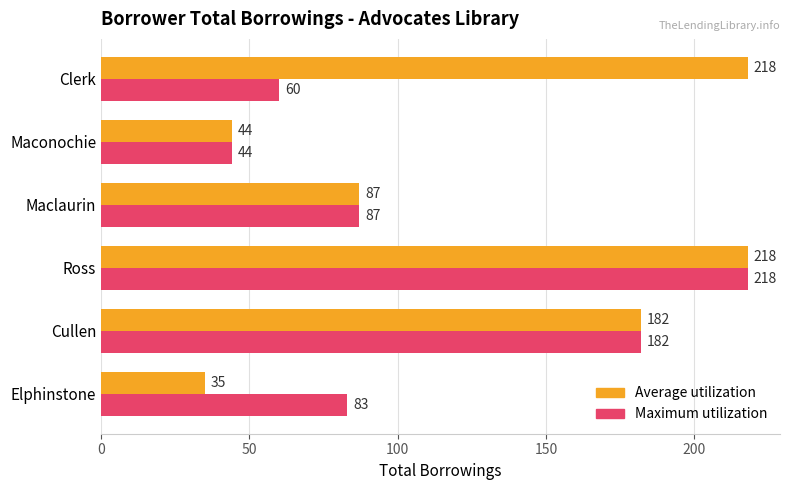

What is the approximate value of Average utilization at Clerk, to the nearest 10?

220